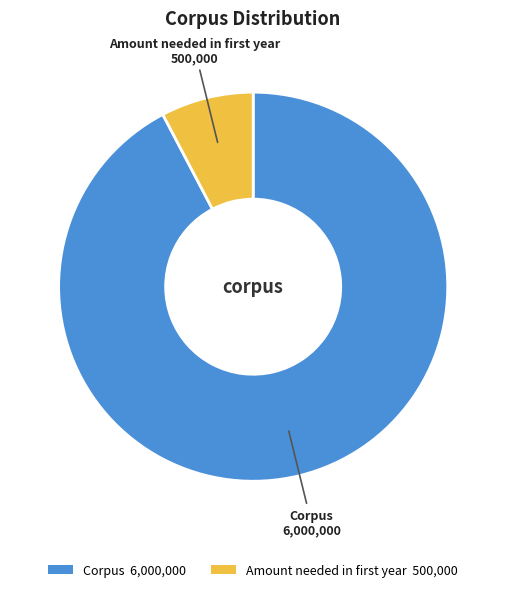

Count the number of slices in the pie.

2